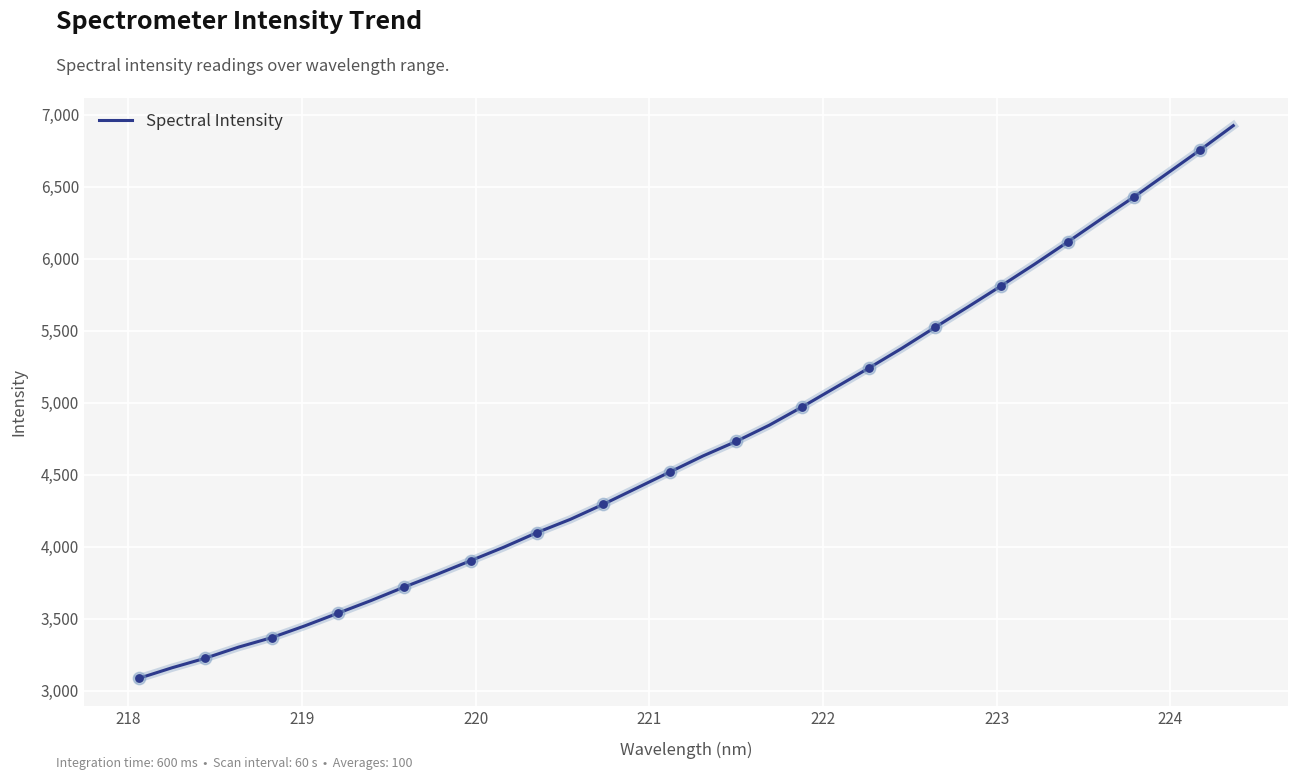

What is the smallest value displayed?

3087.4